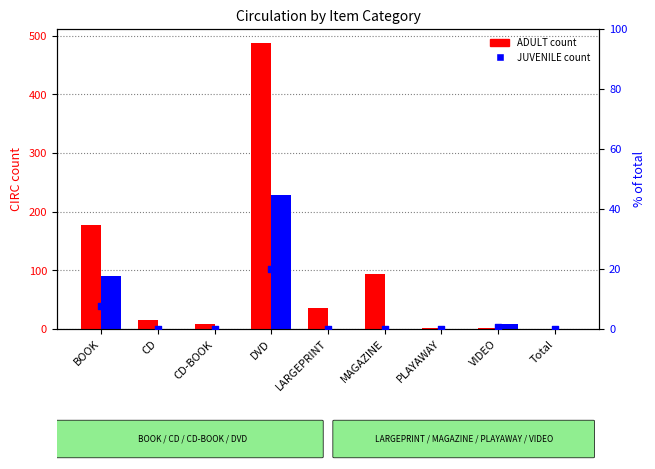

At how many categories does at least one series exceed 378?

1